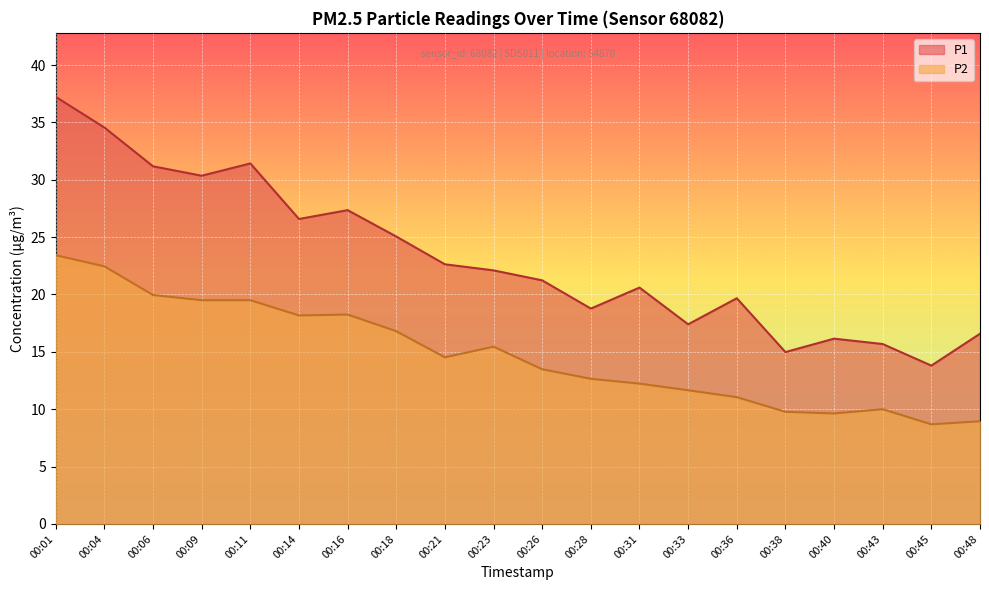

What are all the series names shown in the legend?

P1, P2